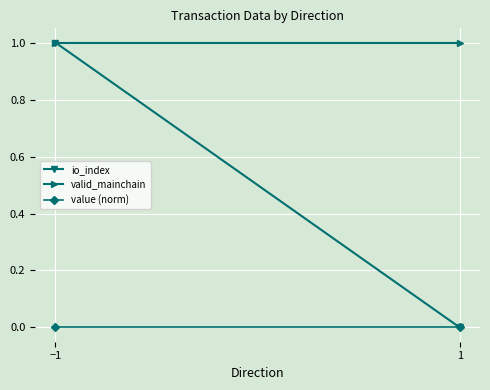

Reading left to right, list all the values displayed in this chart.

io_index: −1=1	1=0
valid_mainchain: −1=1	1=1
value (norm): −1=0	1=0